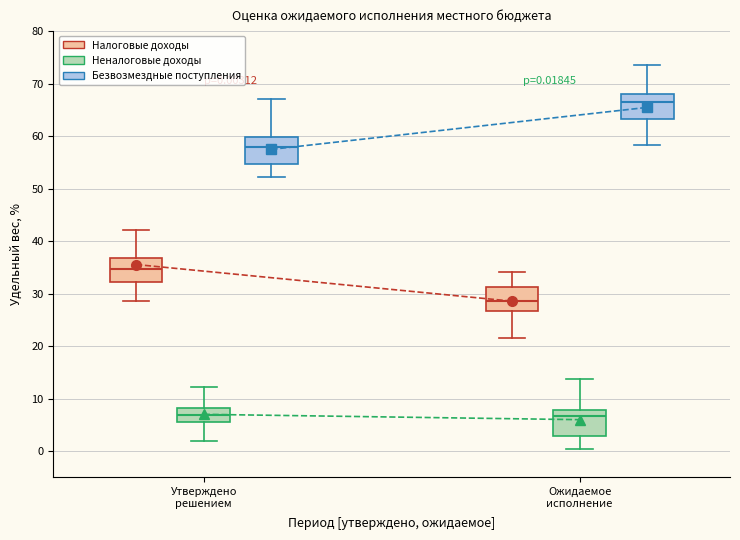

Which box has the highest median line?

Ожидаемое исполнение (Безвозмездные поступления)